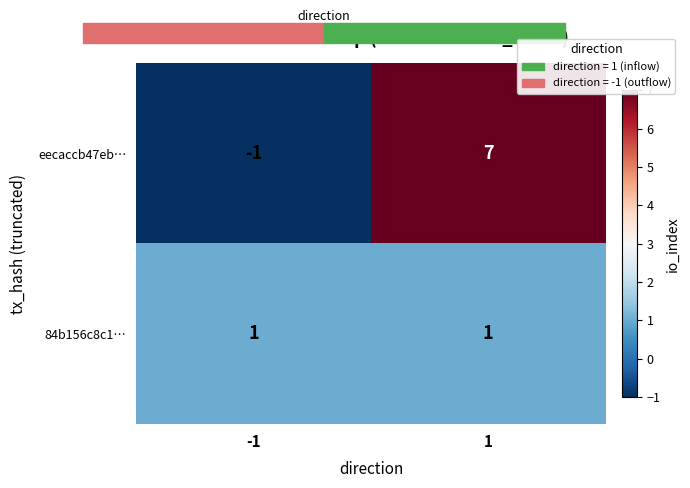

At which category is the sum across all series the highest?

1